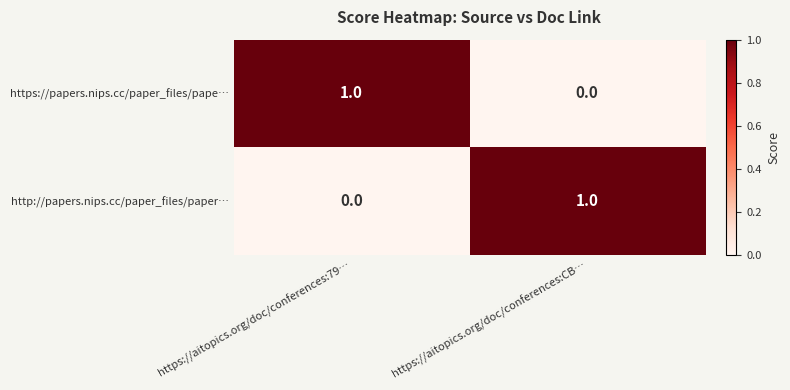

The http://papers.nips.cc/paper_files/paper… series shows -1 at https://aitopics.org/doc/conferences:79…. True or false?

False